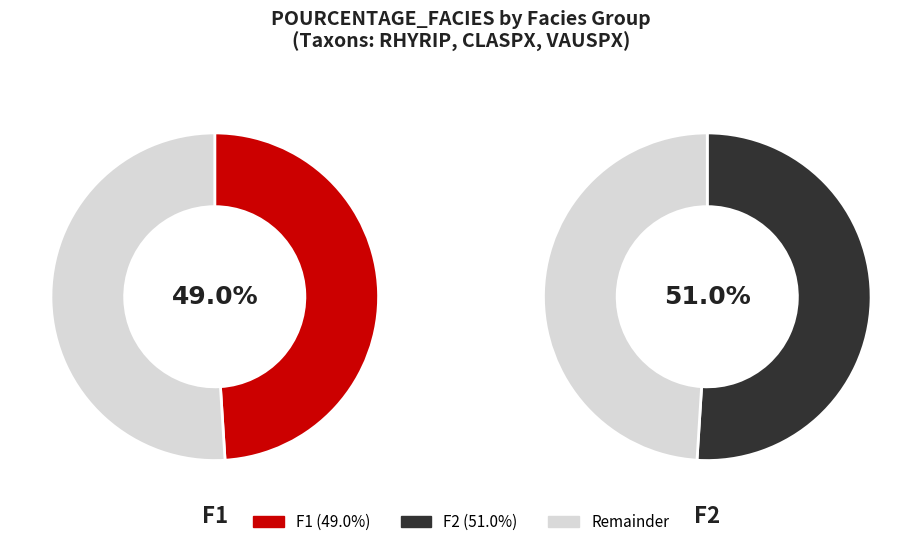

Does any single category account for the majority?

Yes